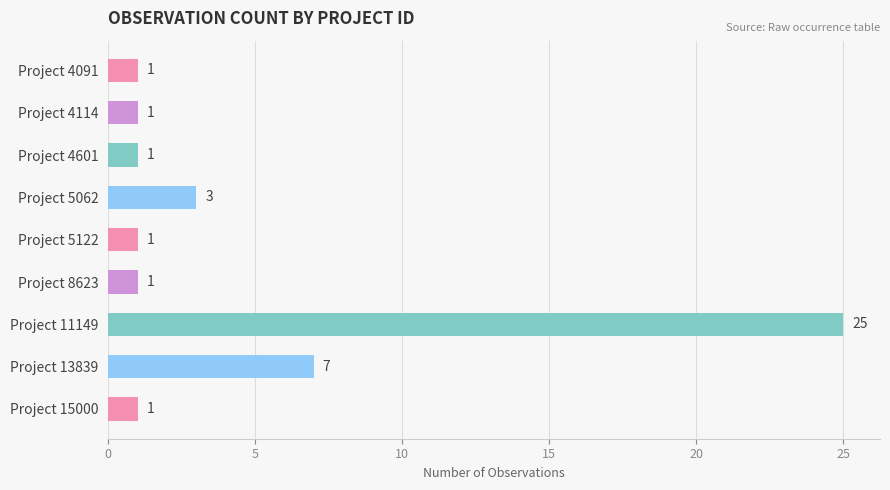

Approximately how many times larger is the value at Project 4601 compared to Project 8623?

1.0